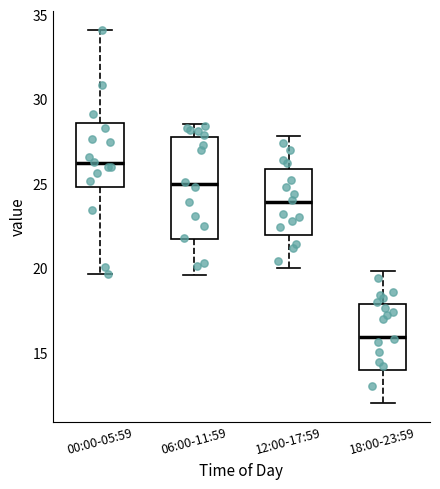

Where does the median line of the box for 06:00-11:59 sit on the y-axis? The values are not printed on the chart, so give them approximately, as read against the axis.

25.0